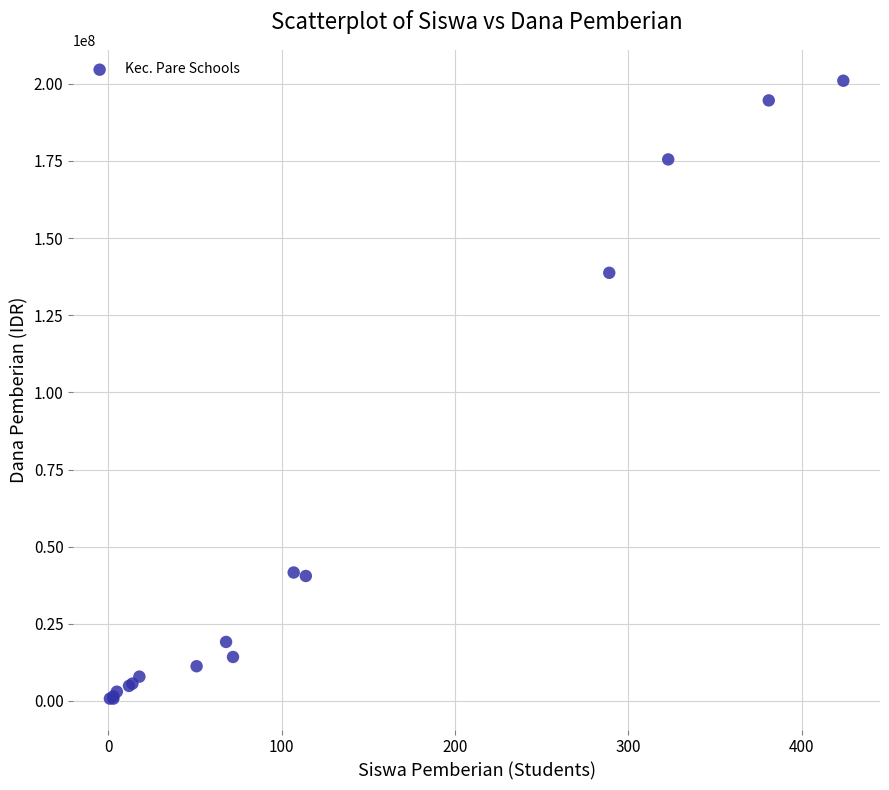

What Y value in the scatter plot is closest to 100875000?

138750000